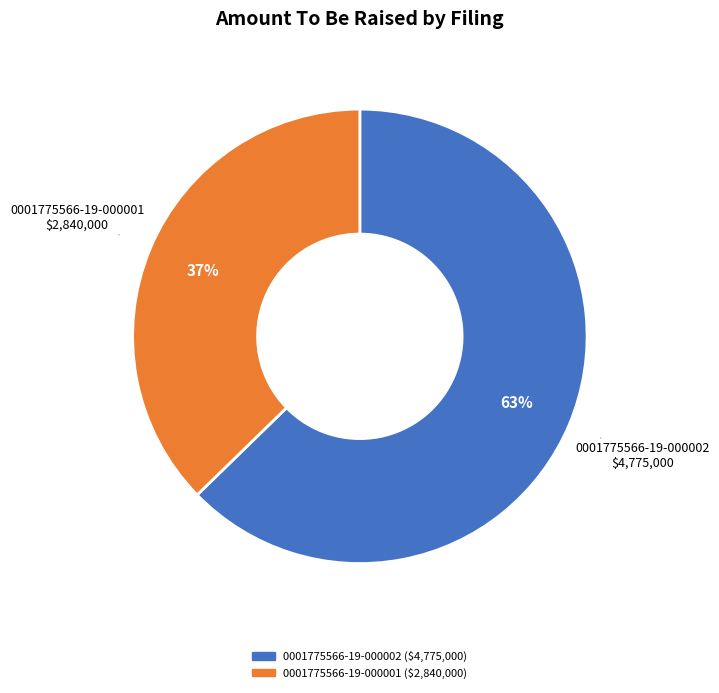

To the nearest percent, what portion does 0001775566-19-000002 represent?

63%